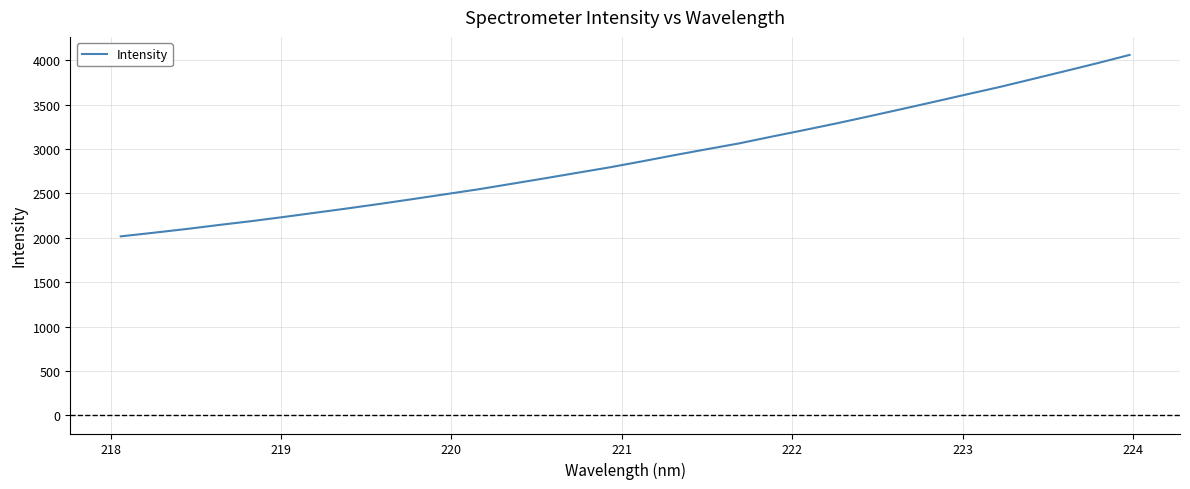

What is the difference between the maximum and minimum values?

2042.4